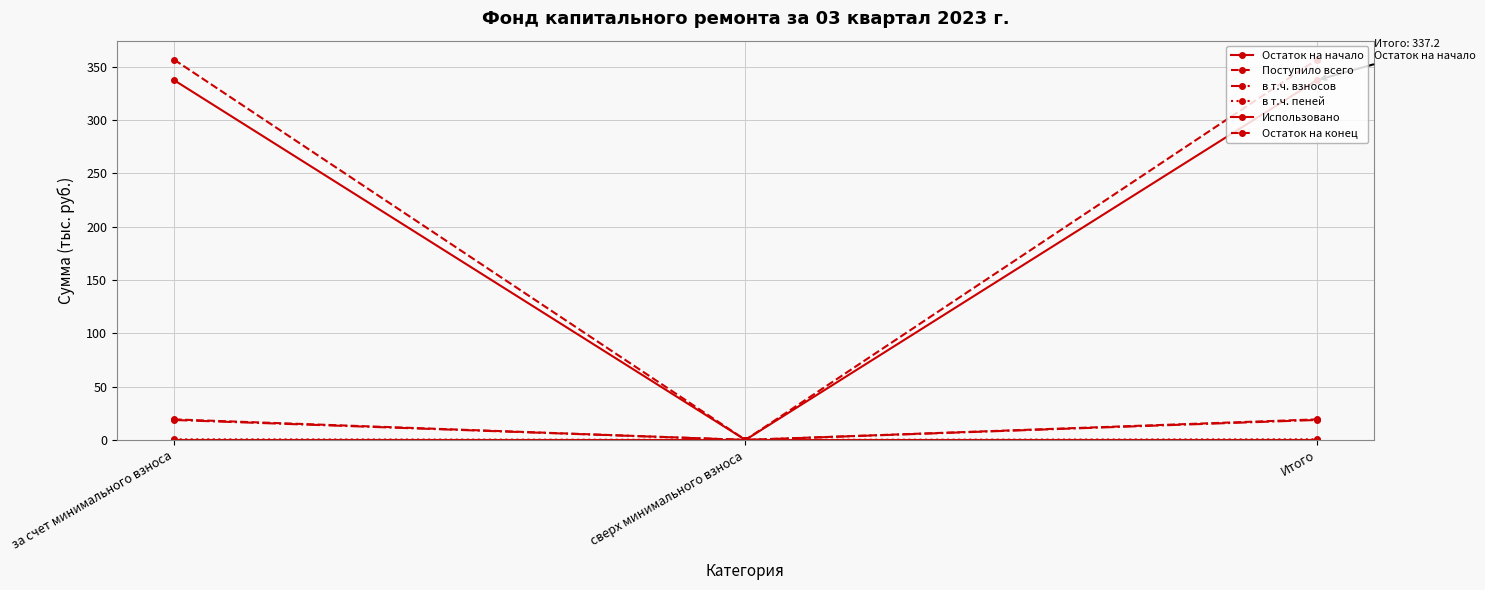

How many lines are shown in the chart?

6